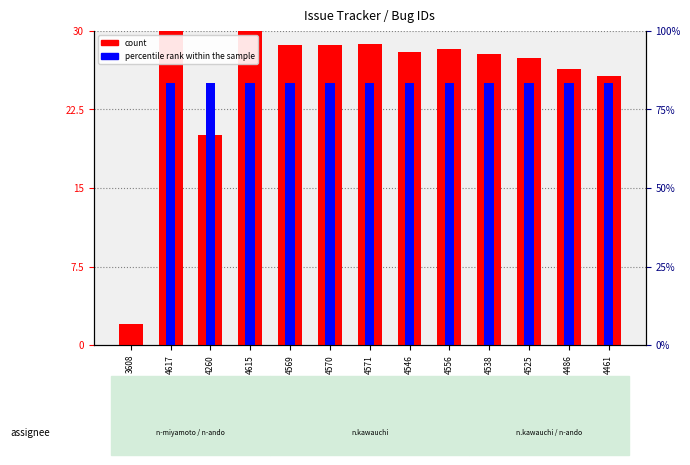

How many bars are there in total?

26